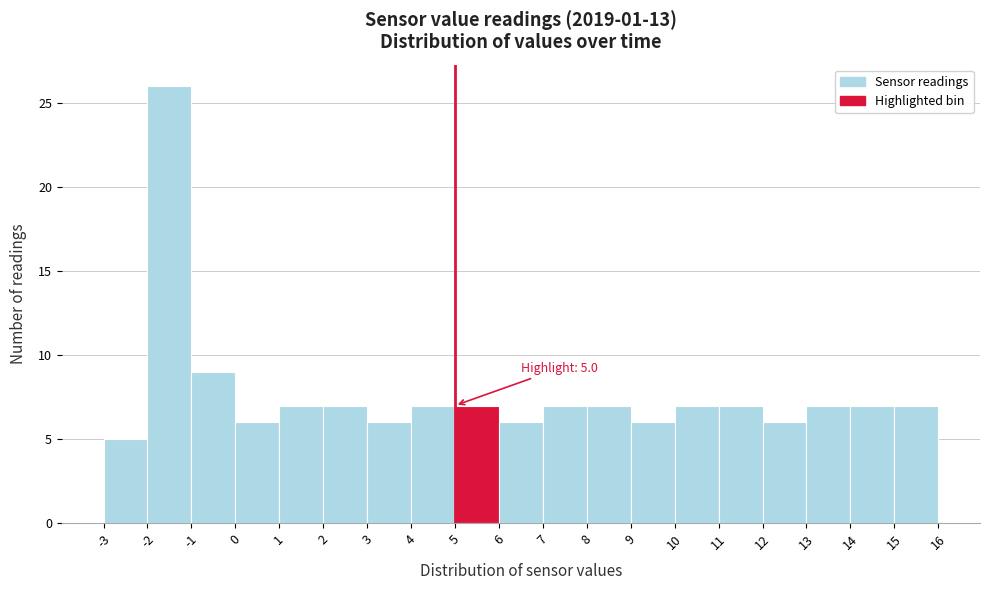

Over which range of the x-axis is the bar tallest?

-2 to -1